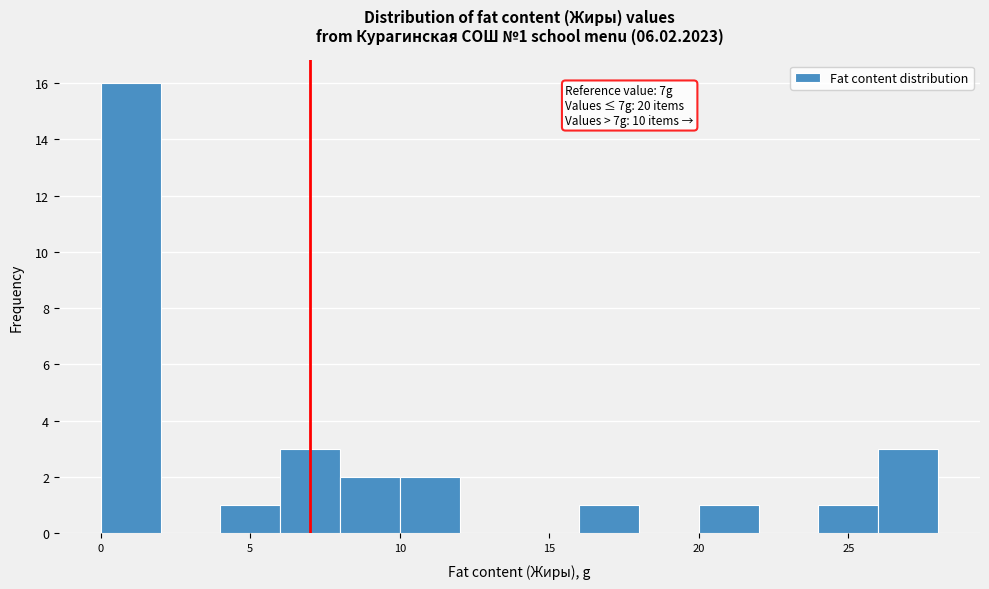

Over which range of the x-axis is the bar tallest?

0 to 2